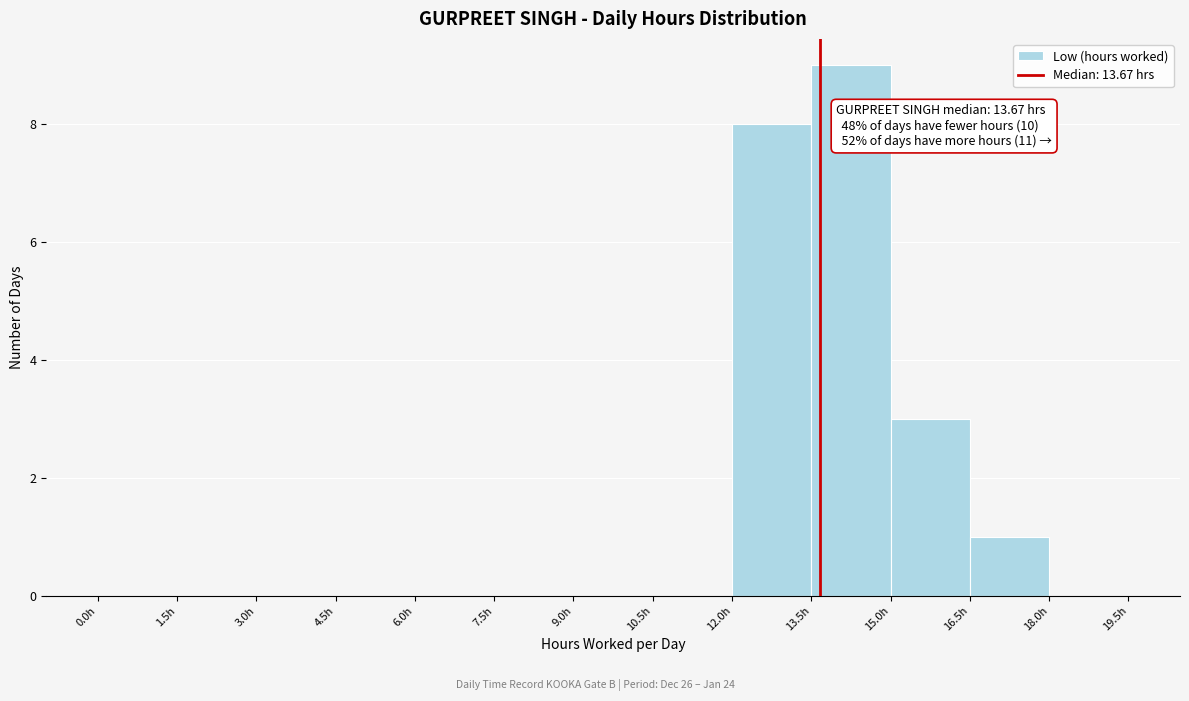

Which range on the x-axis has the tallest bar?

13.5 to 15.0